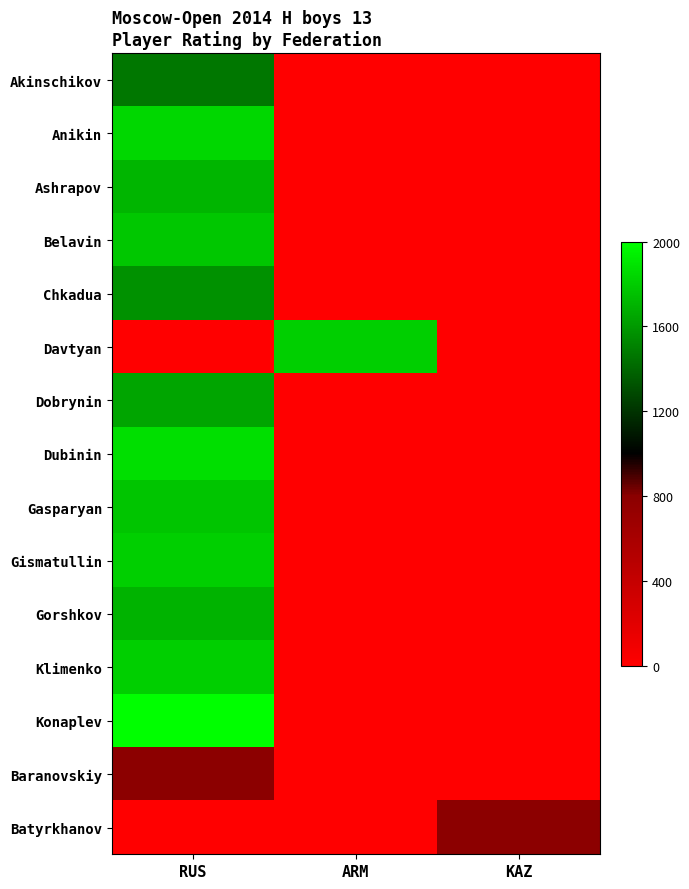

What is the spread (max minus min) of values at RUS?

1.0